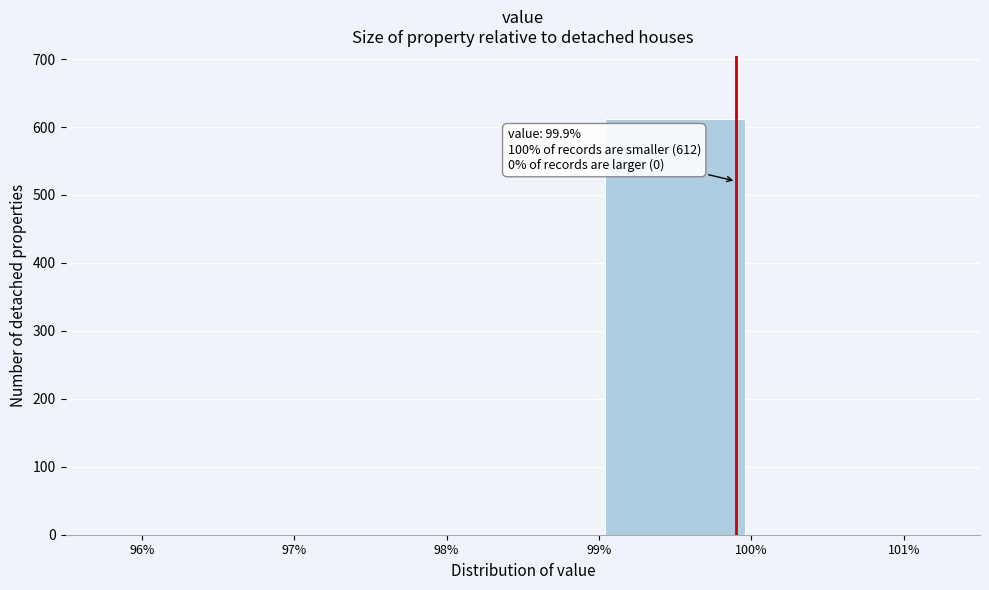

Which range on the x-axis has the tallest bar?

99% to 100%